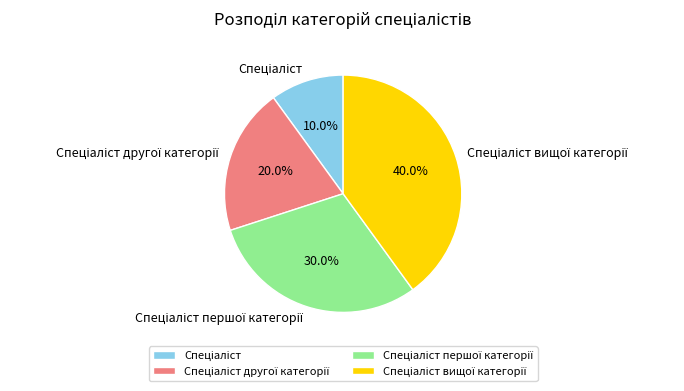

Is there a majority slice in this chart?

No